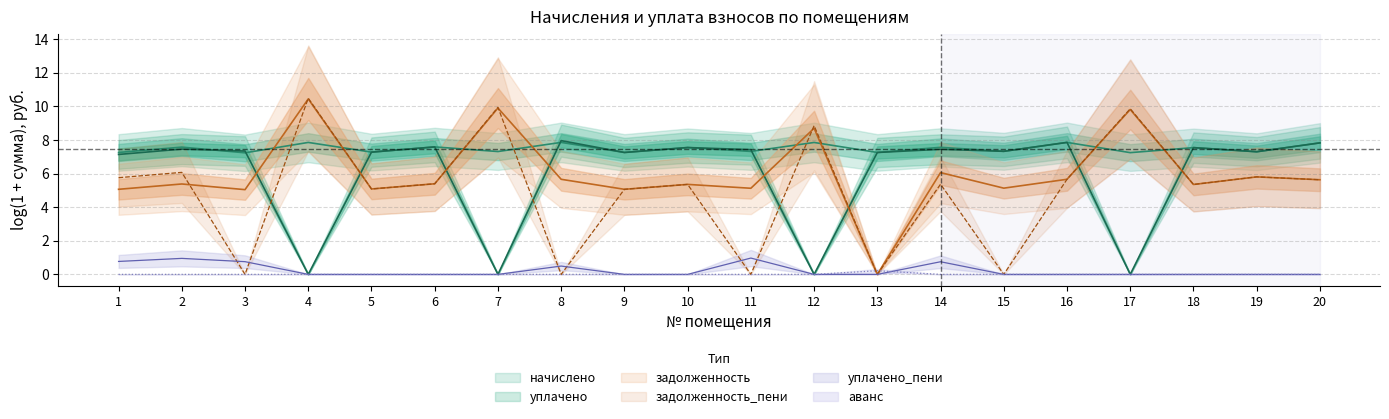

What is the difference between the maximum and second lowest values in the уплачено_пени series?

1.0